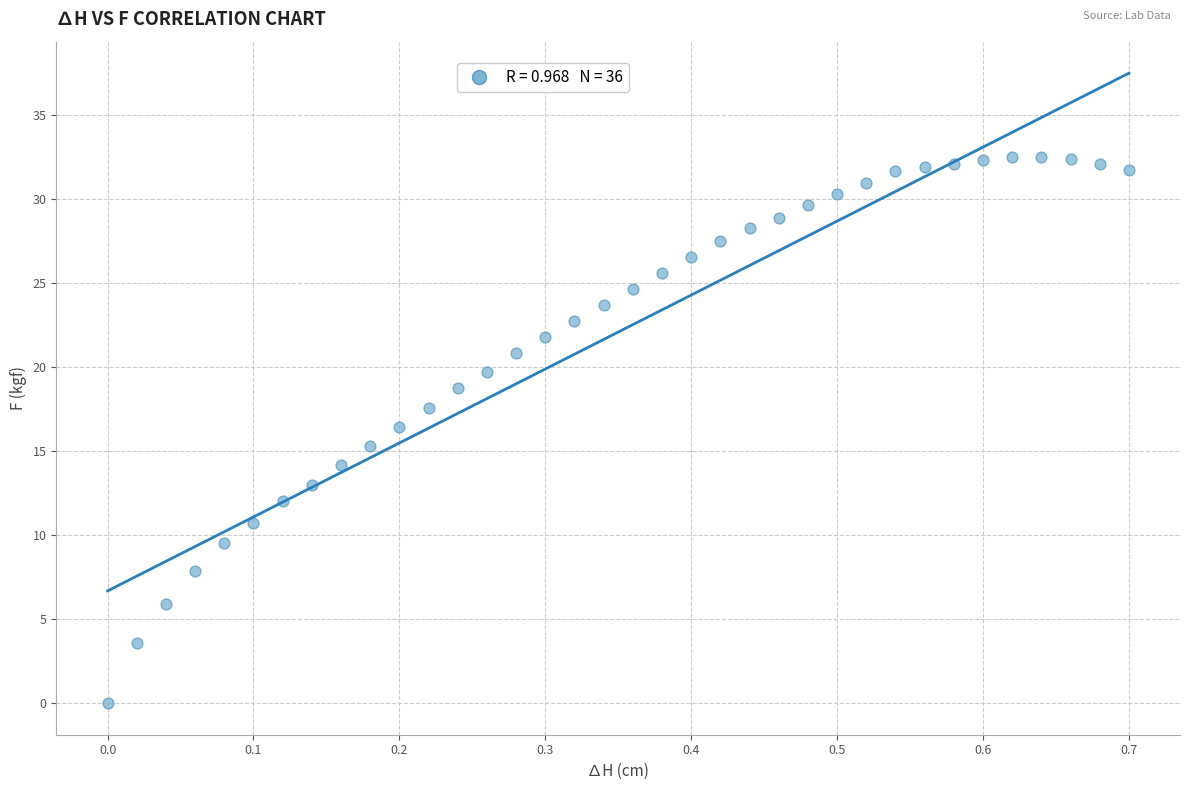

What is the range of X values (max minus min)?

0.7